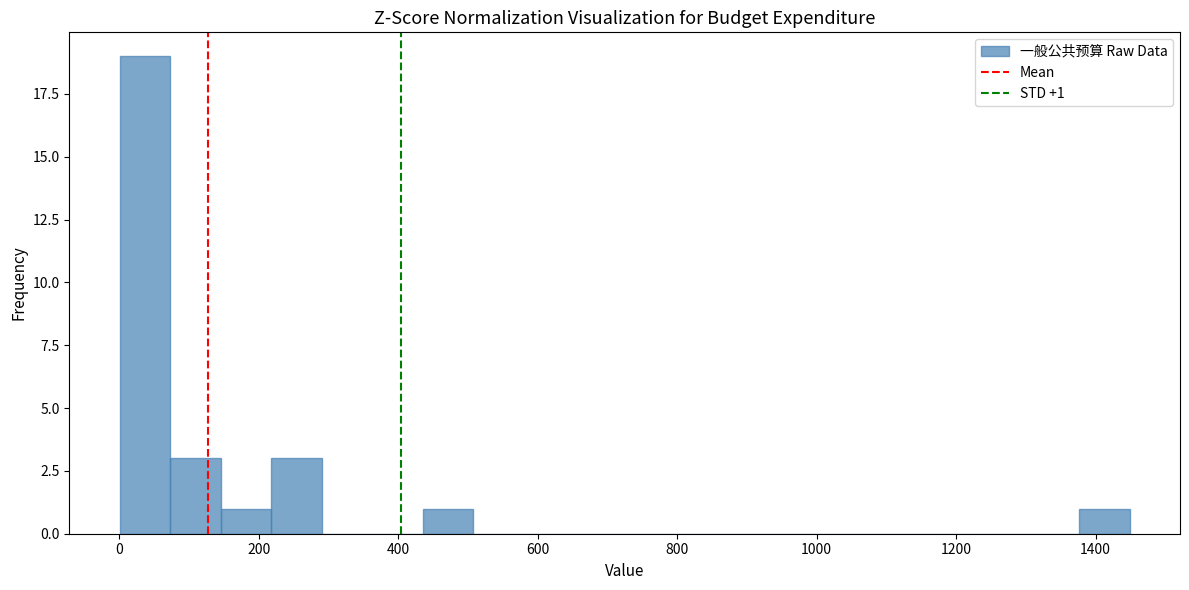

Read against the x-axis, roughly where is the centre of the tallest bar?

40